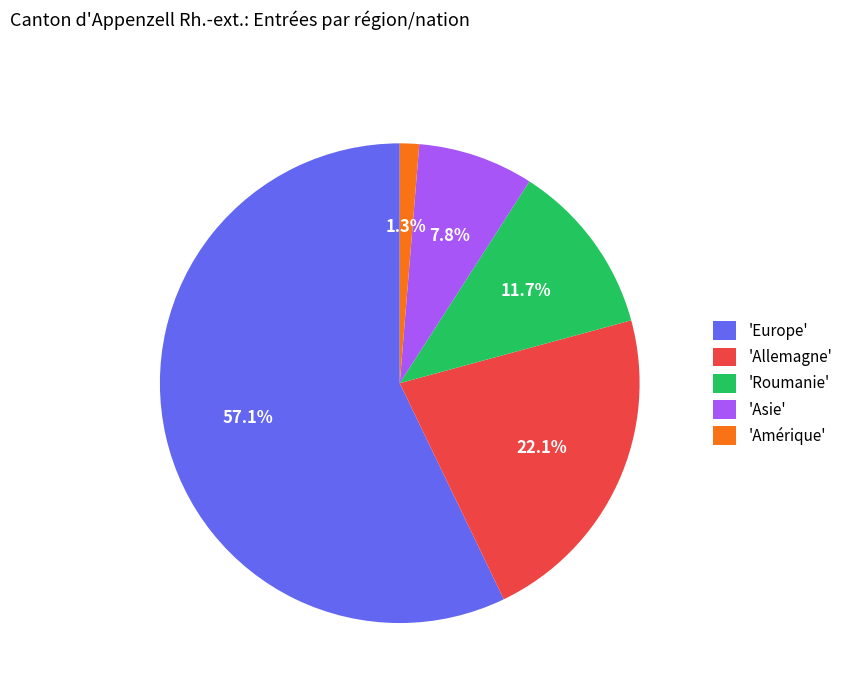

How many segments does this pie chart have?

5